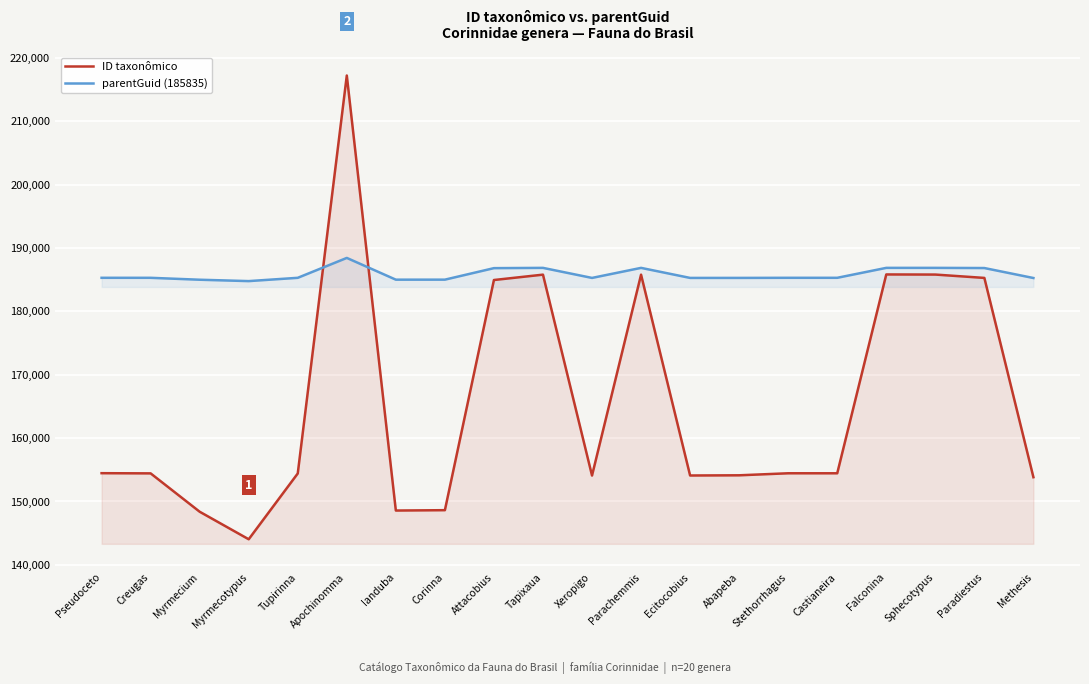

What is the approximate value of parentGuid (185835) at Methesis?

185276.6